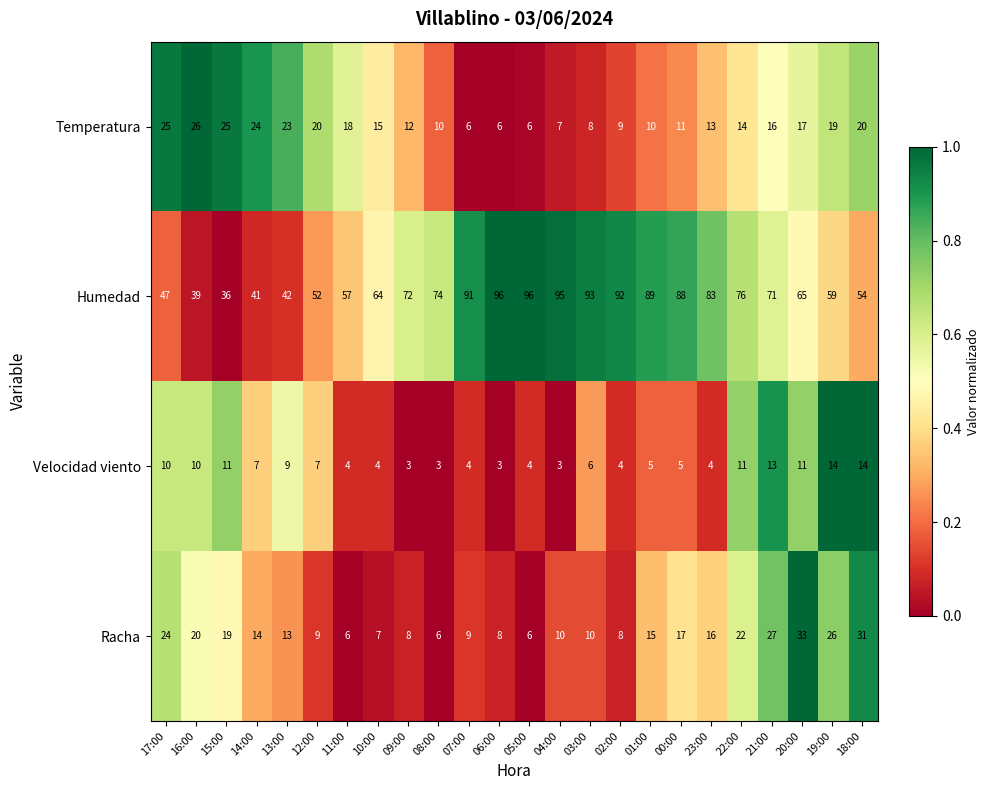

Which series has the largest total across all categories?

Humedad